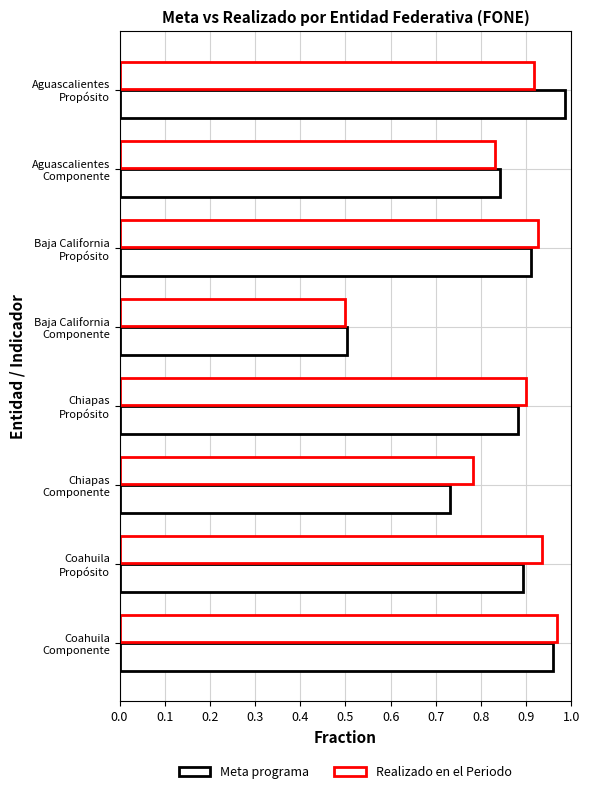

Reading left to right, what are all the values shown in this chart?

Meta programa: 1.0	0.8	0.9	0.5	0.9	0.7	0.9	1.0
Realizado en el Periodo: 0.9	0.8	0.9	0.5	0.9	0.8	0.9	1.0